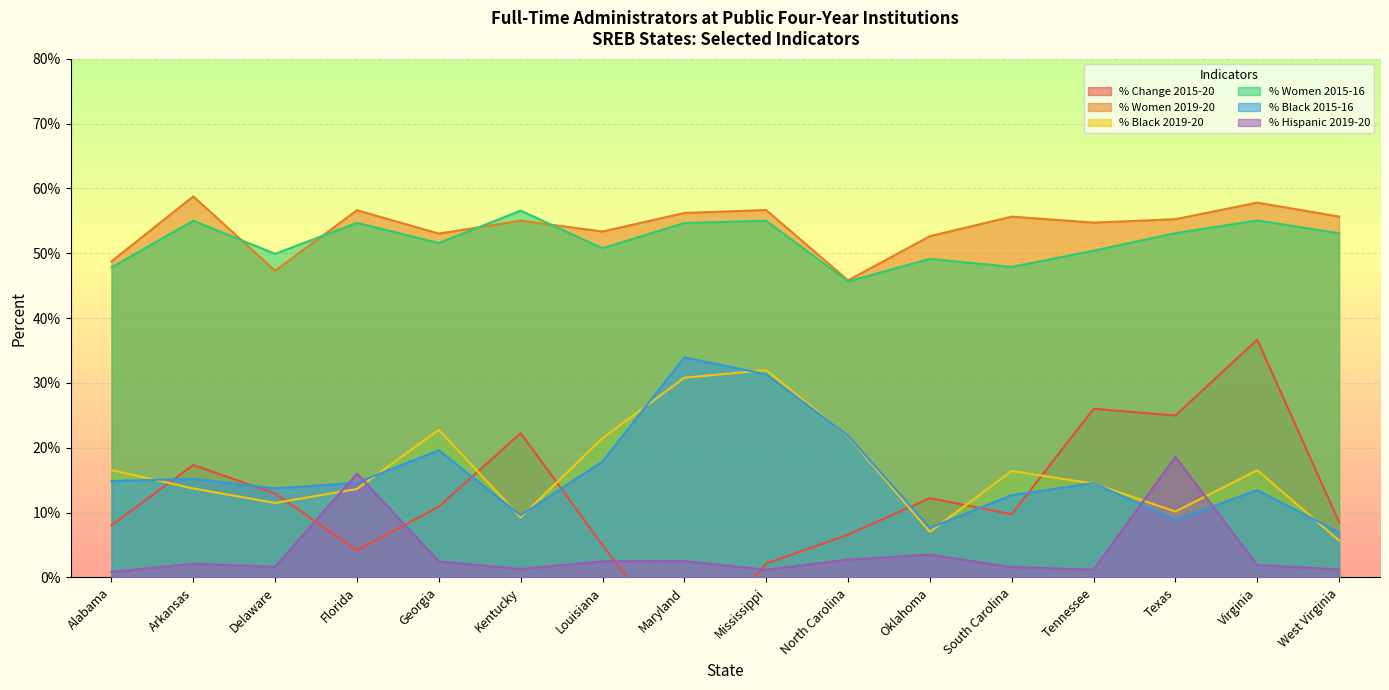

Reading right to left, extract all data points from this chart.

% Change 2015-20: 8.5	36.7	25.0	26.0	9.7	12.2	6.6	2.1	-11.8	5.0	22.3	10.9	4.2	12.9	17.4	8.0
% Women 2019-20: 55.7	57.8	55.2	54.7	55.6	52.6	45.8	56.7	56.2	53.4	55.0	53.0	56.6	47.3	58.8	48.7
% Black 2019-20: 5.7	16.5	10.2	14.5	16.4	7.0	21.8	32.0	30.8	21.5	9.2	22.8	13.6	11.5	13.7	16.6
% Women 2015-16: 53.1	55.1	53.1	50.4	47.9	49.1	45.6	55.0	54.7	50.8	56.6	51.6	54.7	49.9	55.0	47.8
% Black 2015-16: 7.0	13.5	8.9	14.6	12.7	7.6	21.9	31.3	33.9	17.9	9.6	19.6	14.6	13.7	15.2	14.9
% Hispanic 2019-20: 1.2	1.9	18.6	1.2	1.6	3.5	2.8	1.2	2.5	2.5	1.3	2.5	16.0	1.6	2.1	0.8